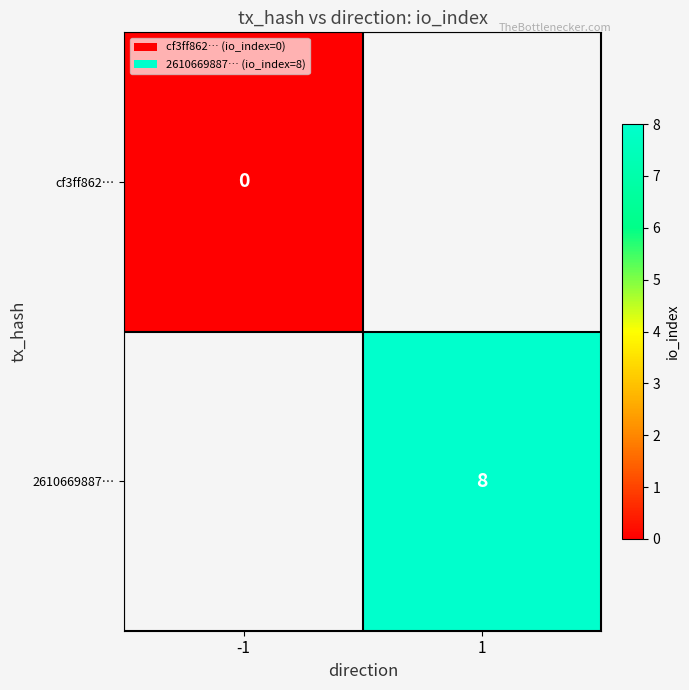

List the series in order of their overall mean, lowest first.

cf3ff862…, 2610669887…